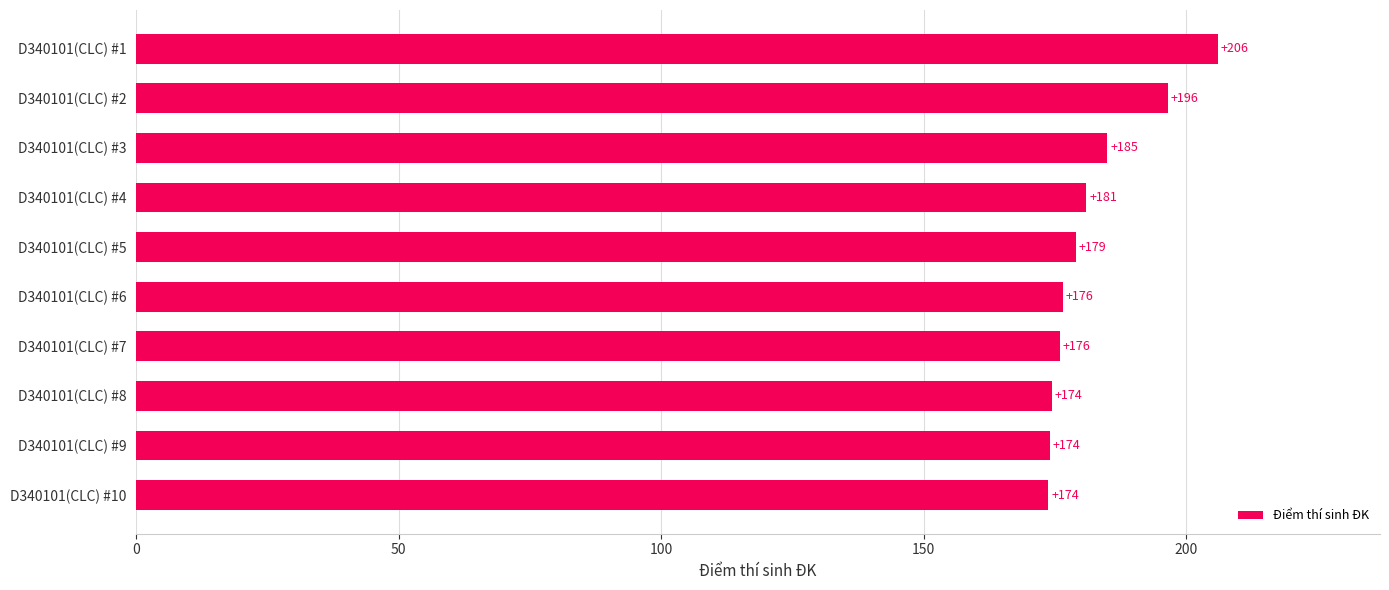

How many data points does each series have?

10